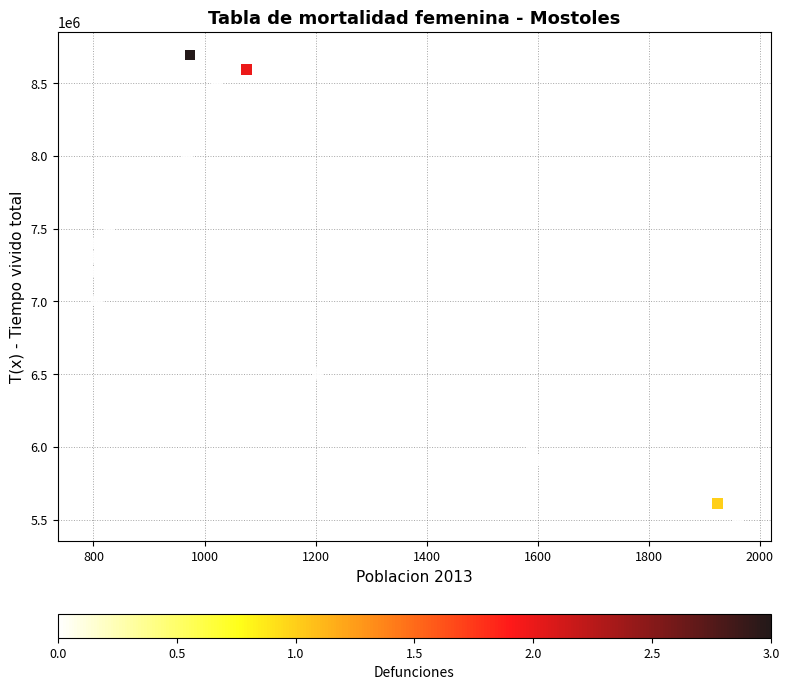

What is the range of Y values (max minus min)?

3184185.2